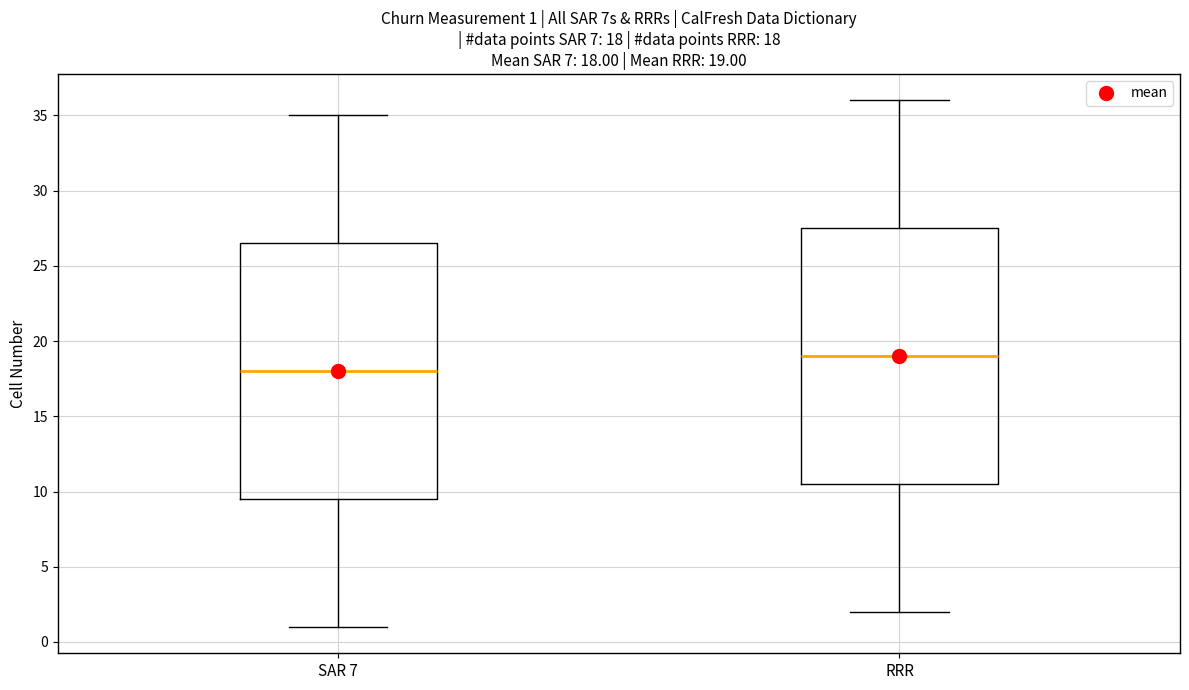

Which box has the highest median line?

RRR